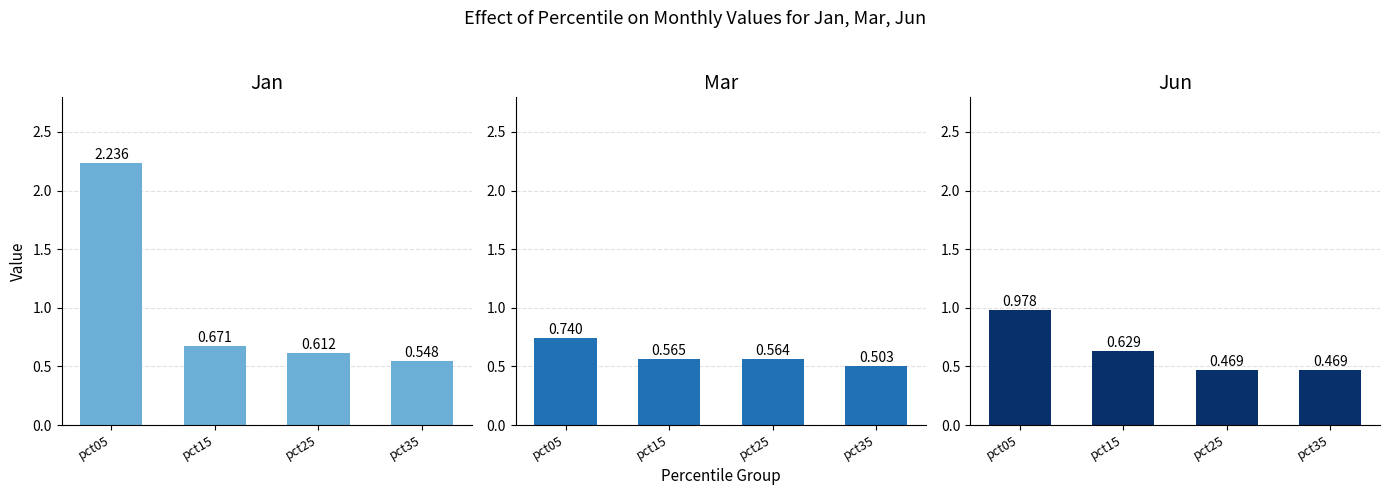

What are all the series names shown in the legend?

Jan, Mar, Jun